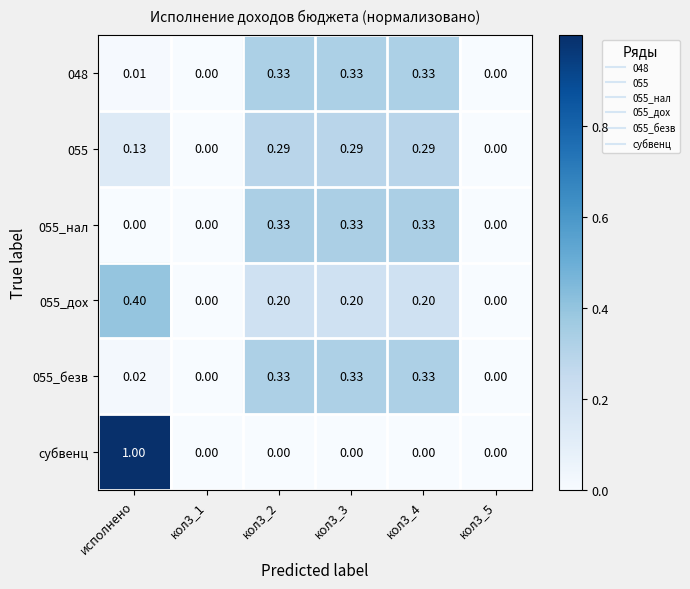

What is the total value across all series at кол3_2?

1.5